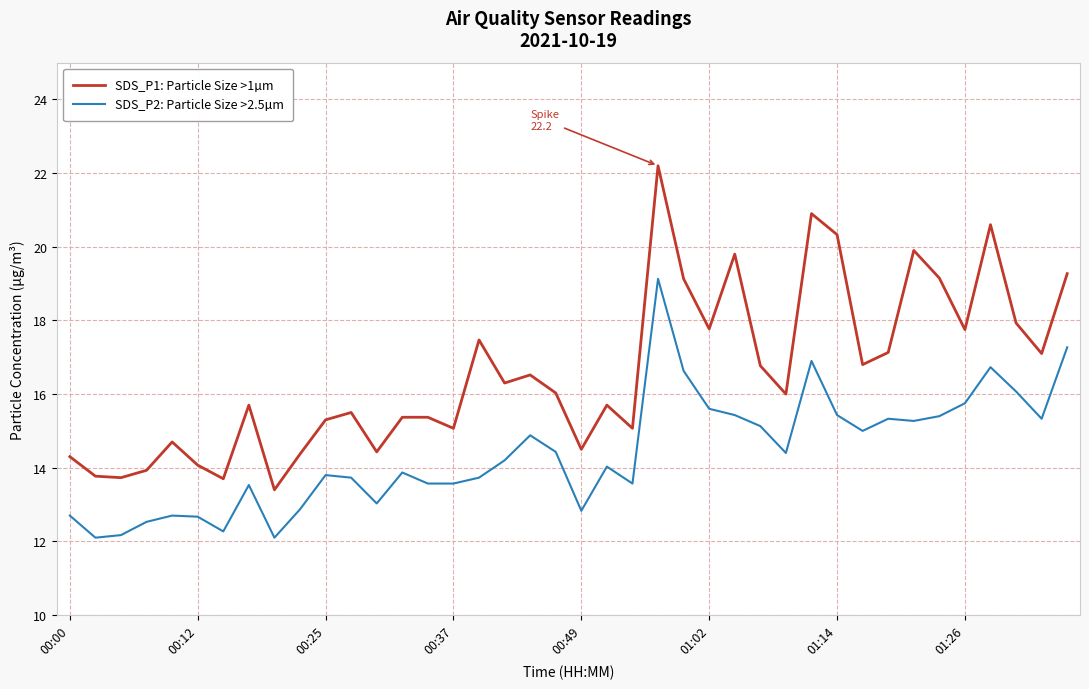

What is the smallest value displayed?

12.1